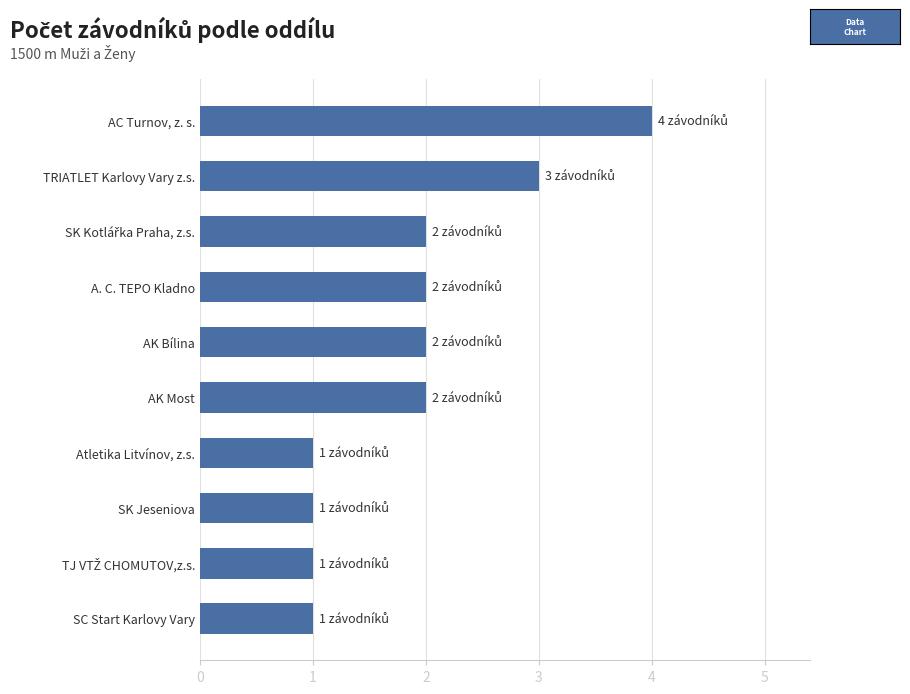

Count the values in the range 1 to 2.

8